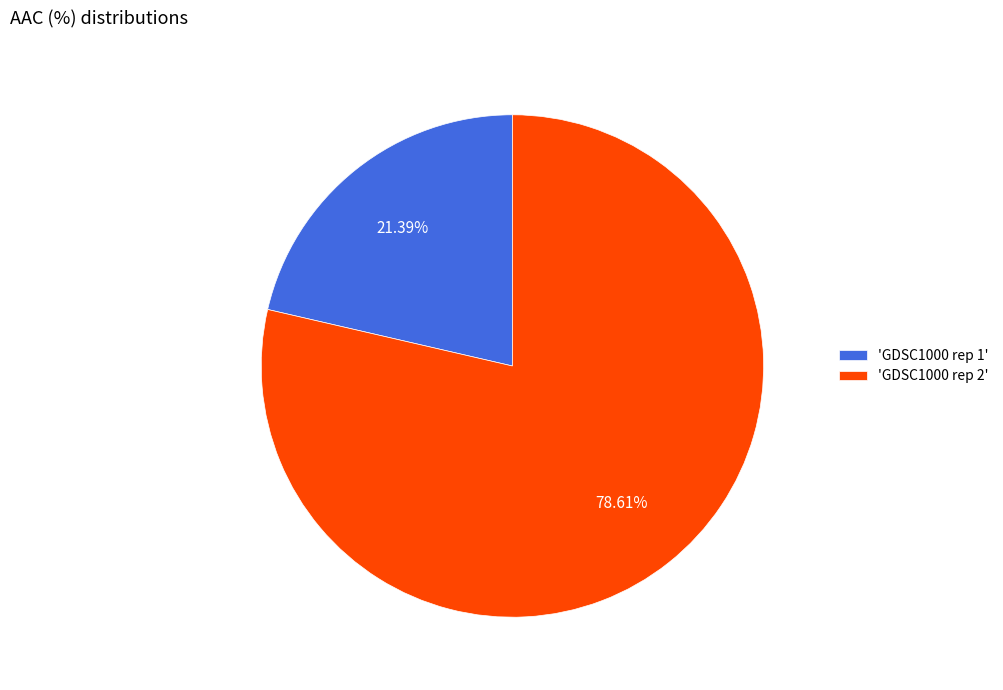

Combined, do 'GDSC1000 rep 1' and 'GDSC1000 rep 2' account for over 50%?

Yes